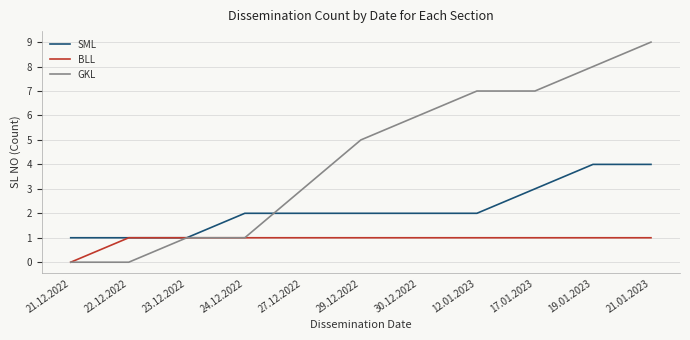

What is the highest value of the SML series?

4